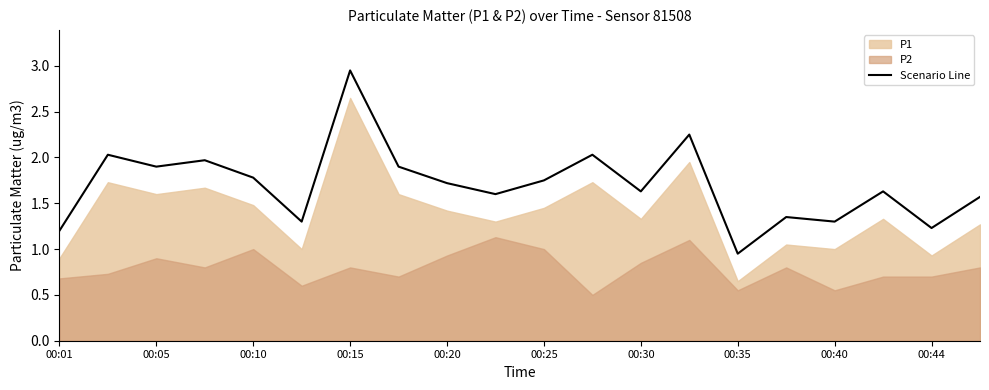

Is it true that Scenario Line equals 1.3 at 00:40?

True